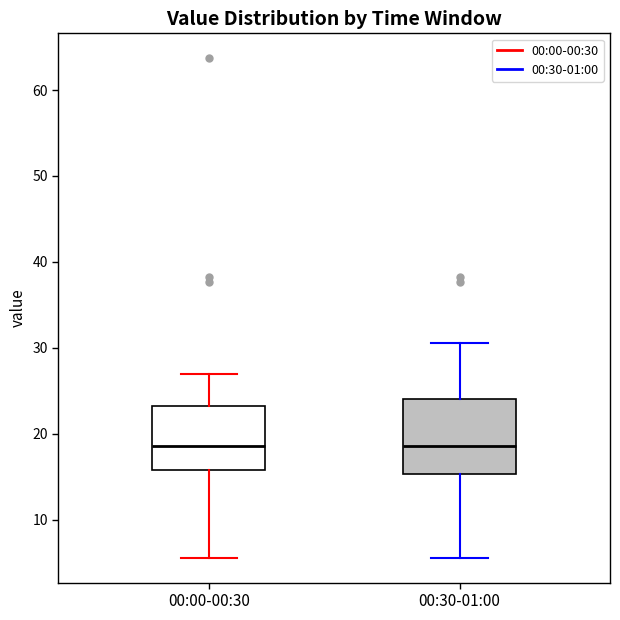

Where does the median line of the box for 00:00-00:30 sit on the y-axis? The values are not printed on the chart, so give them approximately, as read against the axis.

19